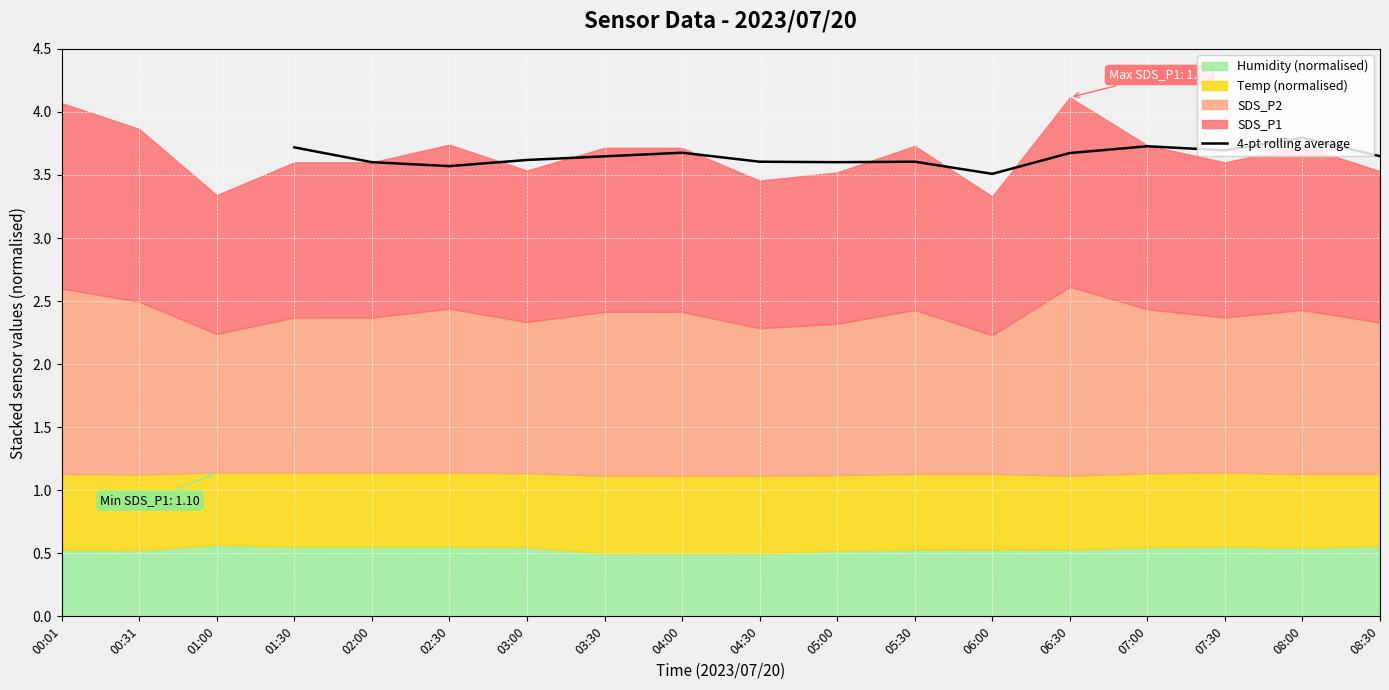

How many interior local valleys (lower than both neighbors) does the data have?

4